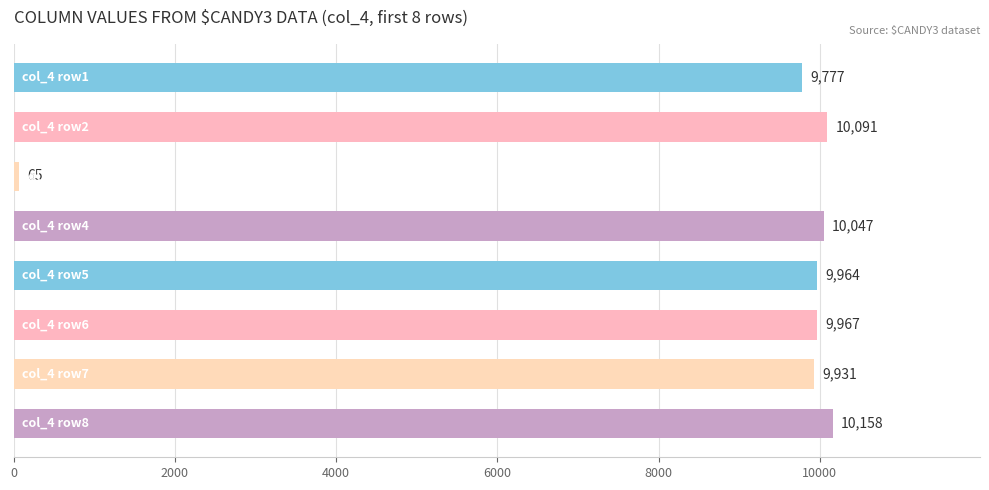

Does the chart contain stacked bars?

No